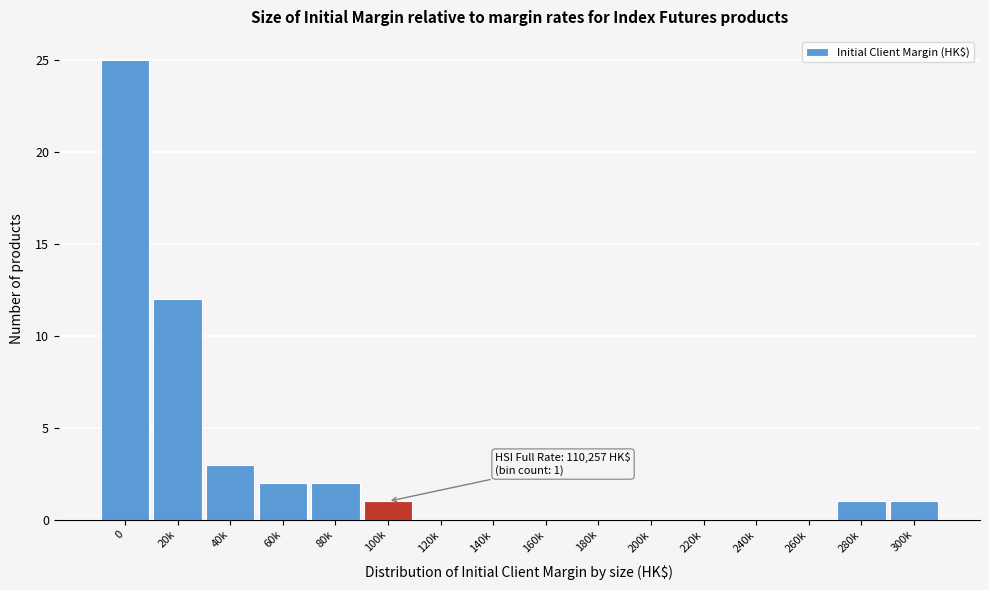

Reading right to left, what are all the values shown in this chart?

300k=1	280k=1	260k=0	240k=0	220k=0	200k=0	180k=0	160k=0	140k=0	120k=0	100k=1	80k=2	60k=2	40k=3	20k=12	0=25